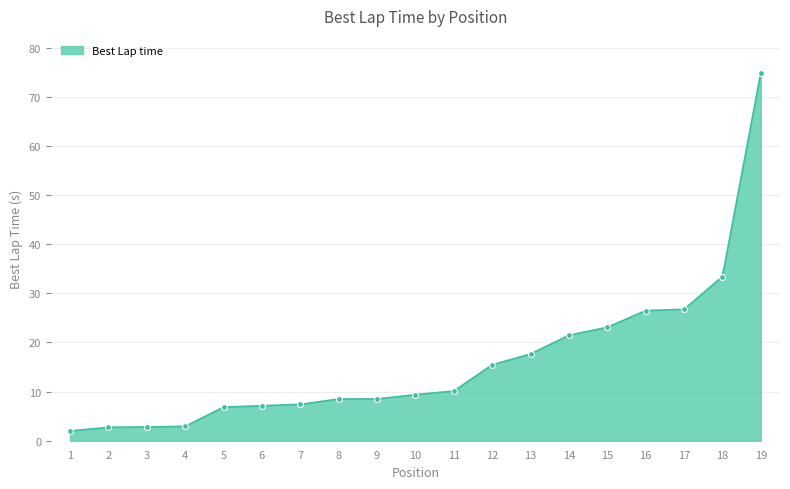

Which has a higher value, 9 or 18?

18